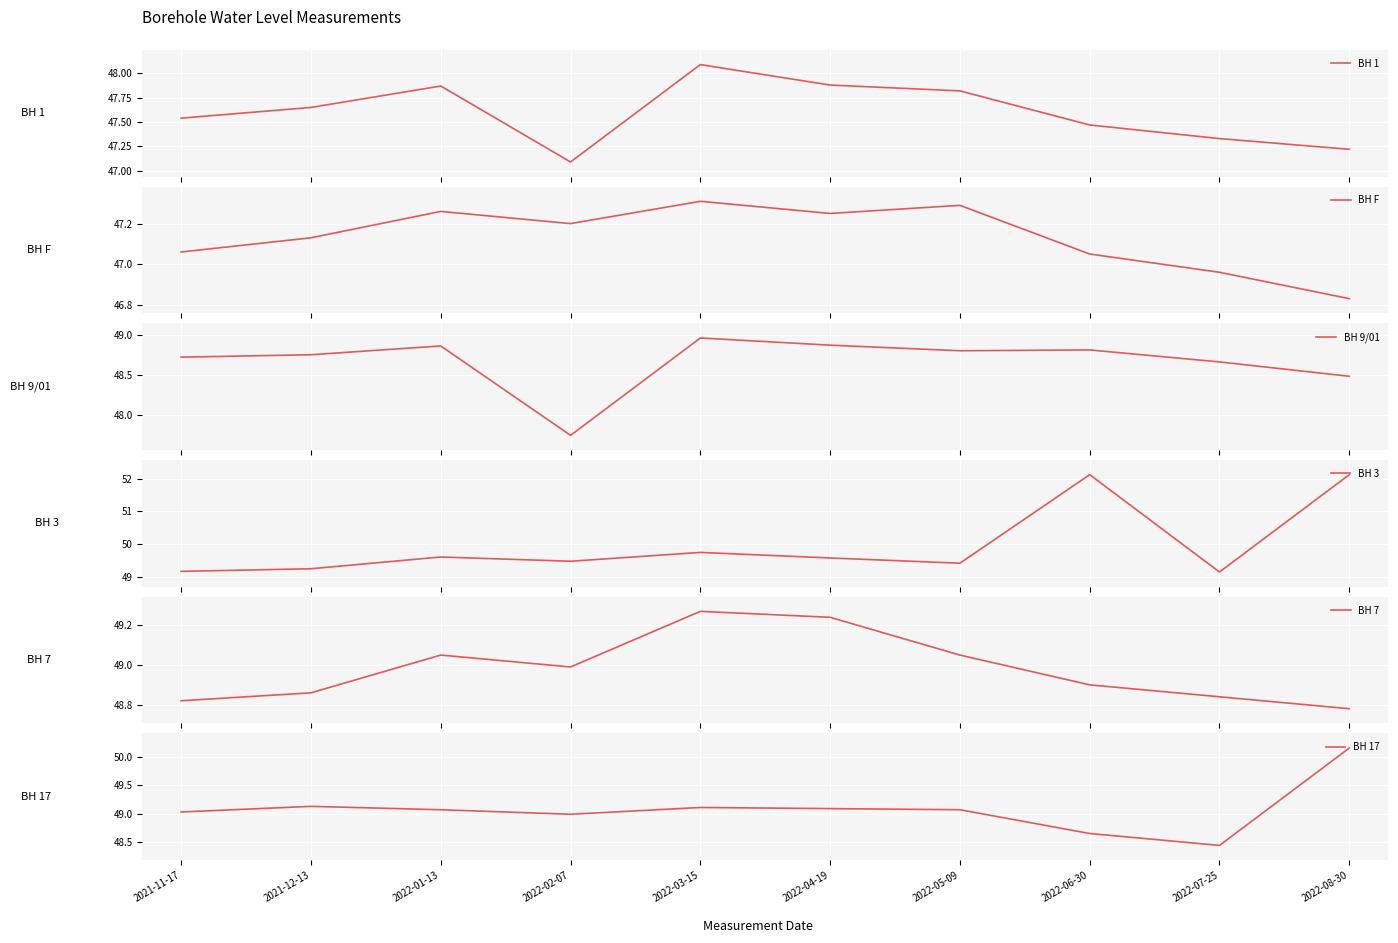

Reading right to left, transcribe all the data shown in this chart.

BH 1: 47.2	47.3	47.5	47.8	47.9	48.1	47.1	47.9	47.6	47.5
BH F: 46.8	47.0	47.0	47.3	47.2	47.3	47.2	47.3	47.1	47.1
BH 9/01: 48.5	48.7	48.8	48.8	48.9	49.0	47.7	48.9	48.8	48.7
BH 3: 52.1	49.1	52.1	49.4	49.6	49.7	49.5	49.6	49.2	49.2
BH 7: 48.8	48.8	48.9	49.0	49.2	49.3	49.0	49.0	48.9	48.8
BH 17: 50.2	48.4	48.6	49.1	49.1	49.1	49.0	49.1	49.1	49.0